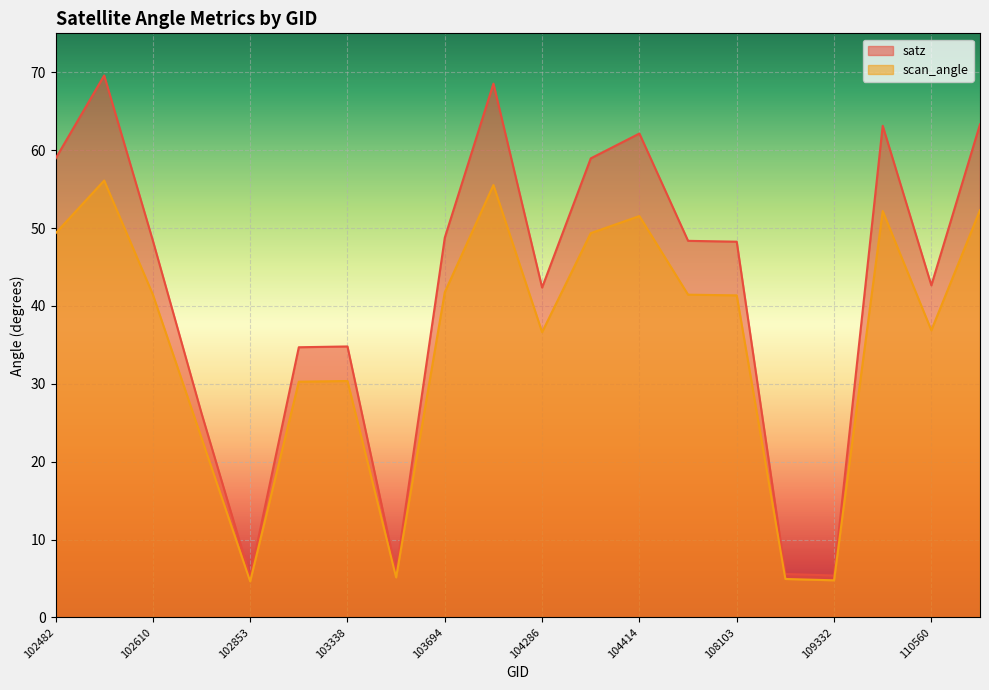

What is the maximum value for scan_angle?

56.1